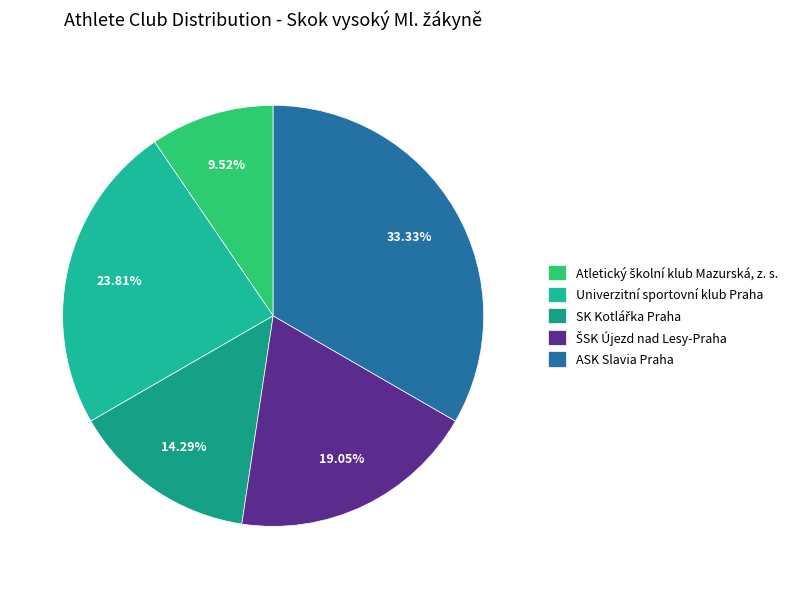

What portion of the pie excludes ASK Slavia Praha?

66.7%